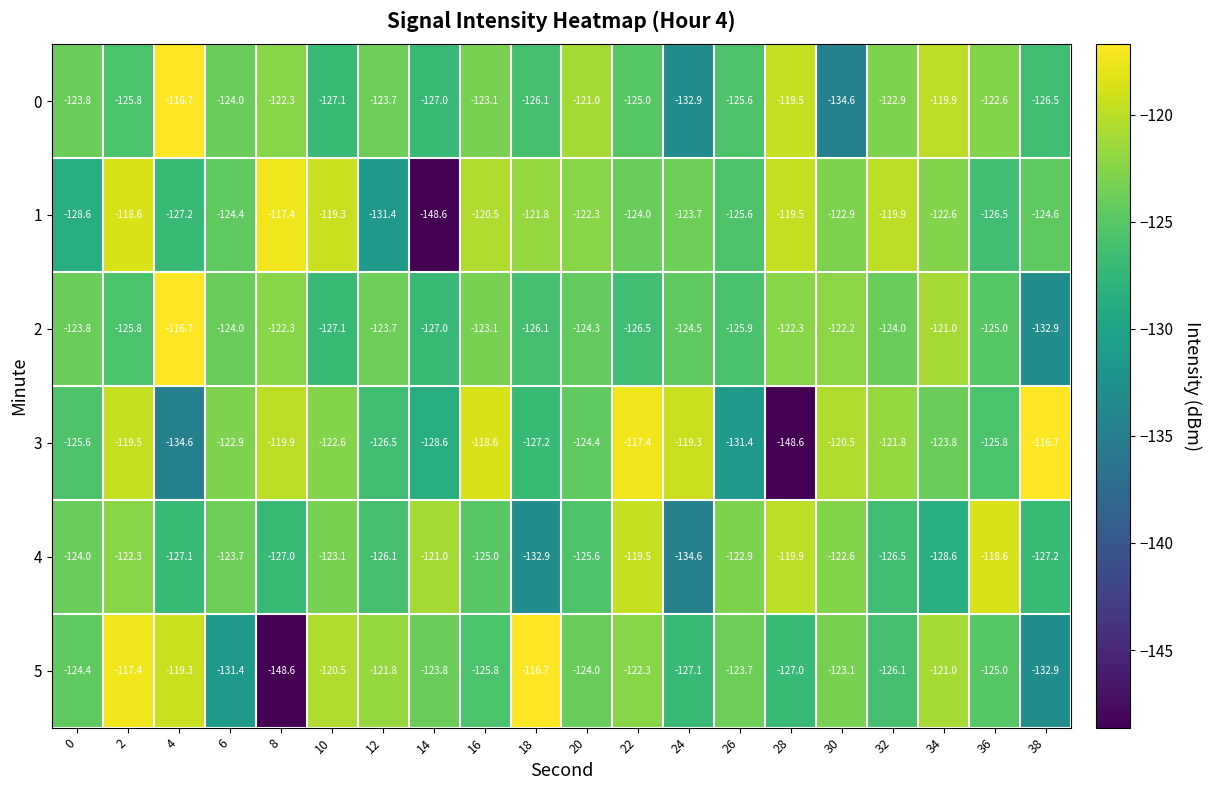

What is the approximate value of 4 at 12?

-126.1